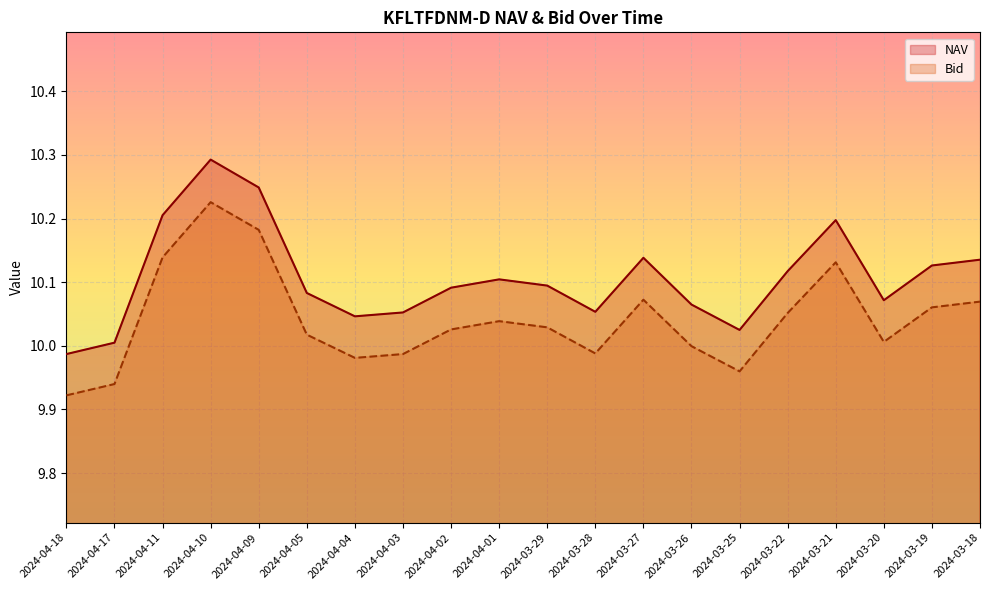

List the series in order of their overall mean, highest first.

NAV, Bid